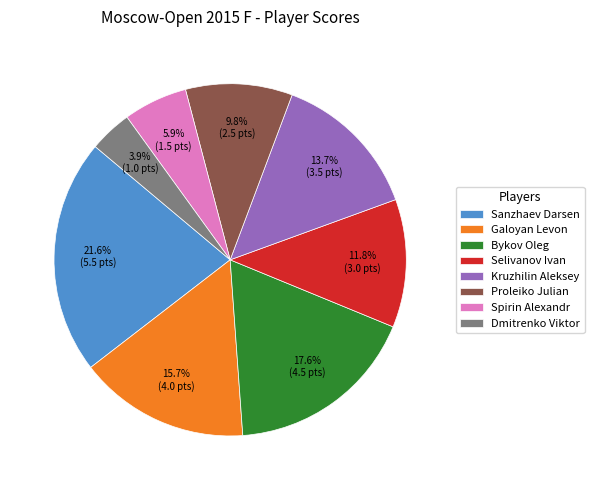

Is it true that Dmitrenko Viktor is 4% of the pie?

True